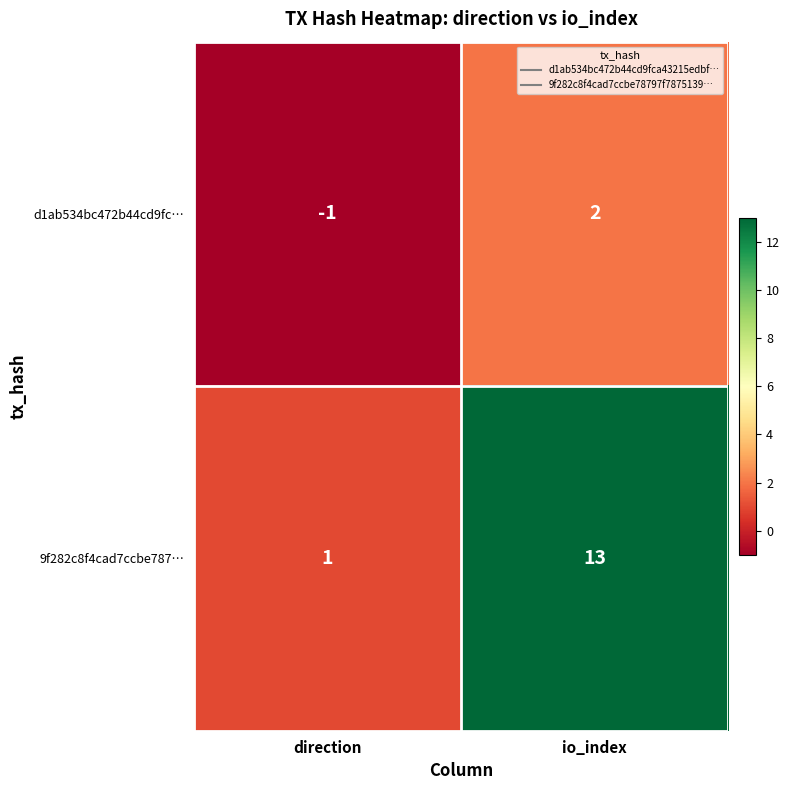

Which series has the largest total across all categories?

9f282c8f4cad7ccbe787…